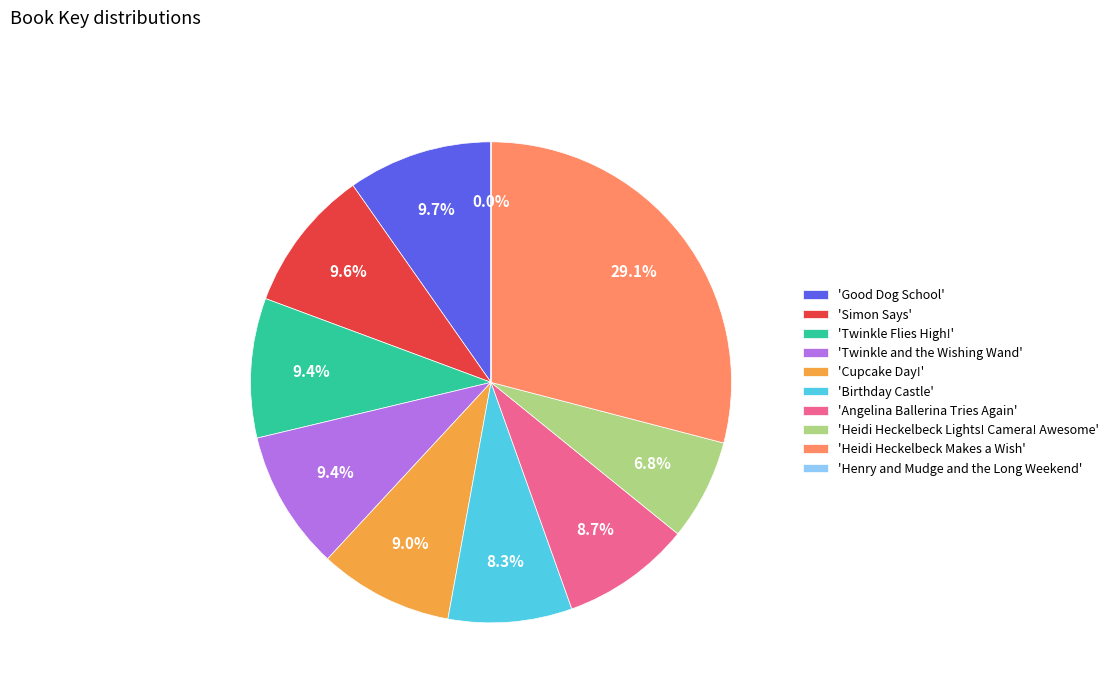

Which category has the biggest portion of the pie?

'Heidi Heckelbeck Makes a Wish'